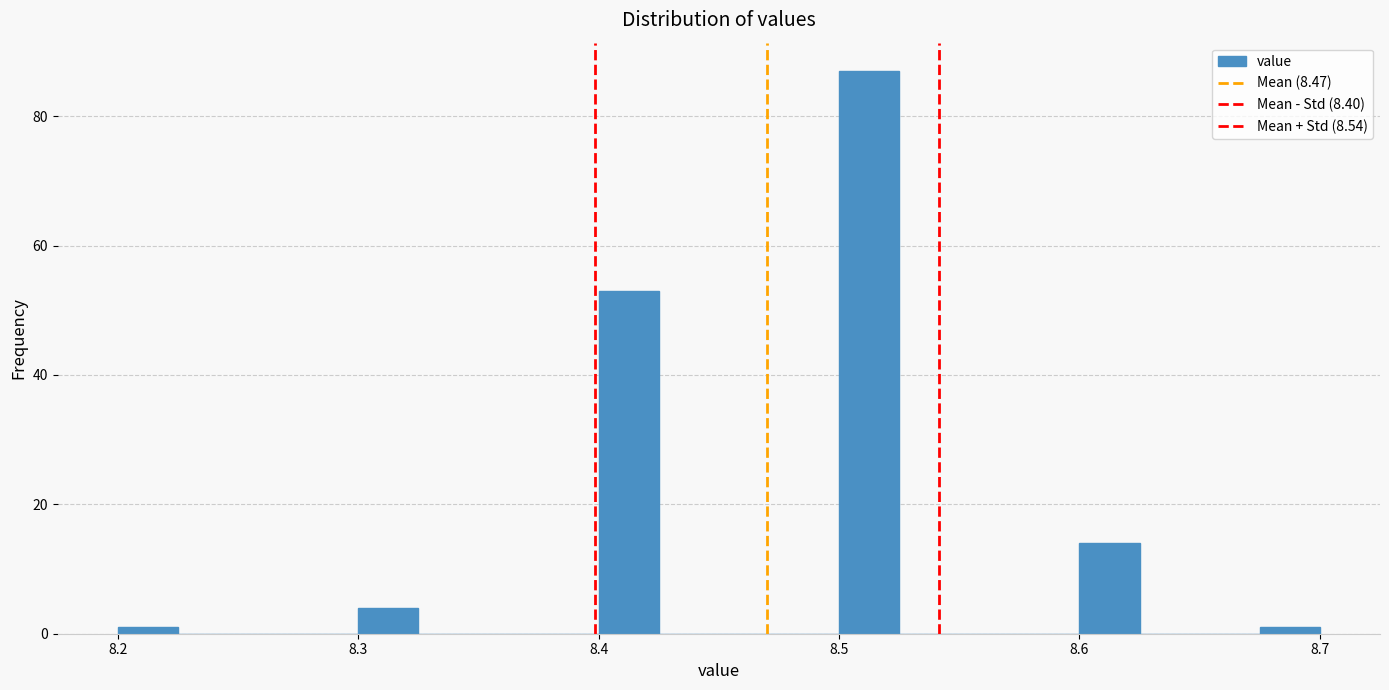

Read against the x-axis, roughly where is the centre of the tallest bar?

8.51